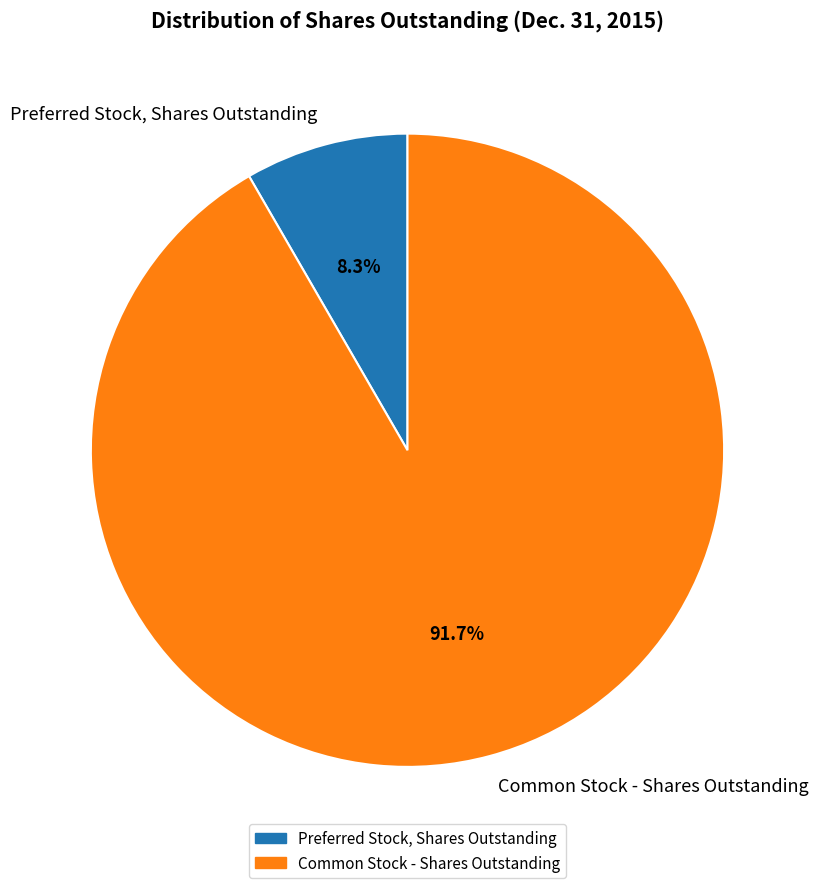

To the nearest percent, what portion does Common Stock - Shares Outstanding represent?

92%